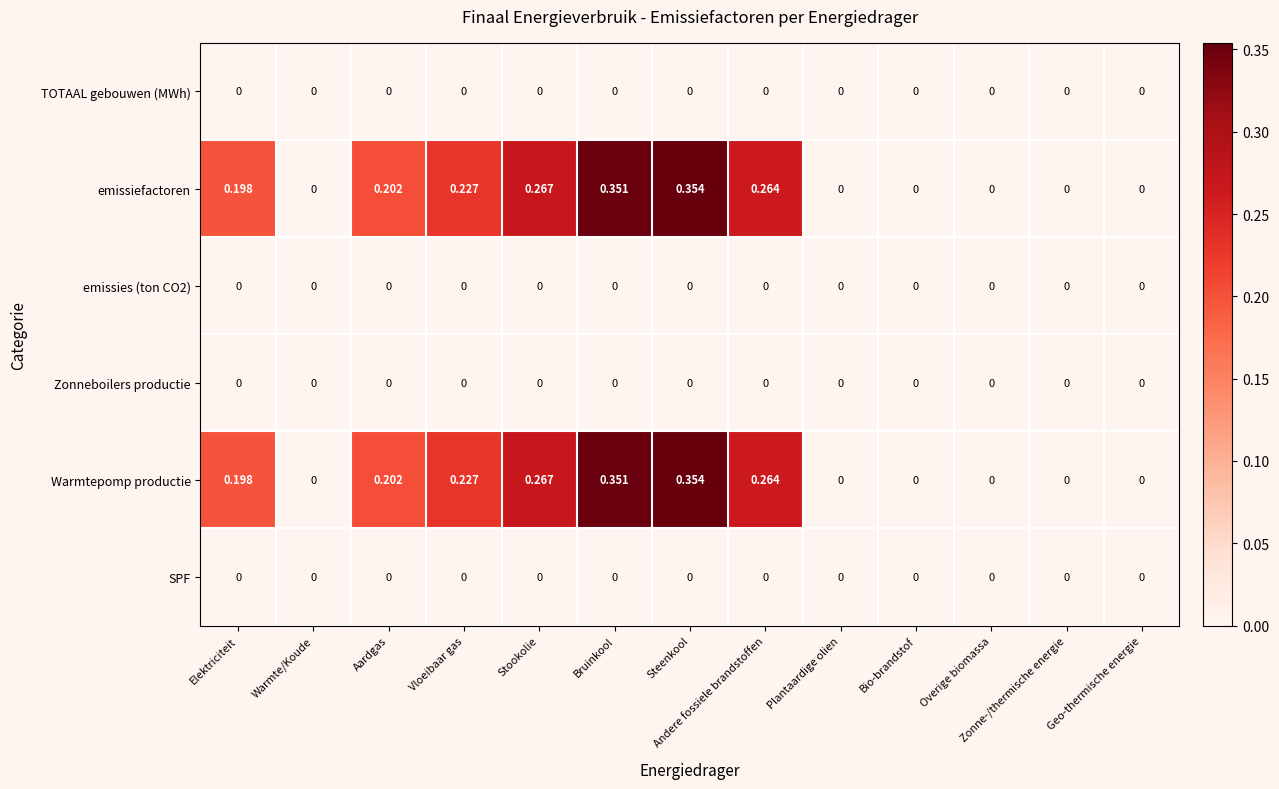

At which label does Warmtepomp productie reach its peak?

Steenkool